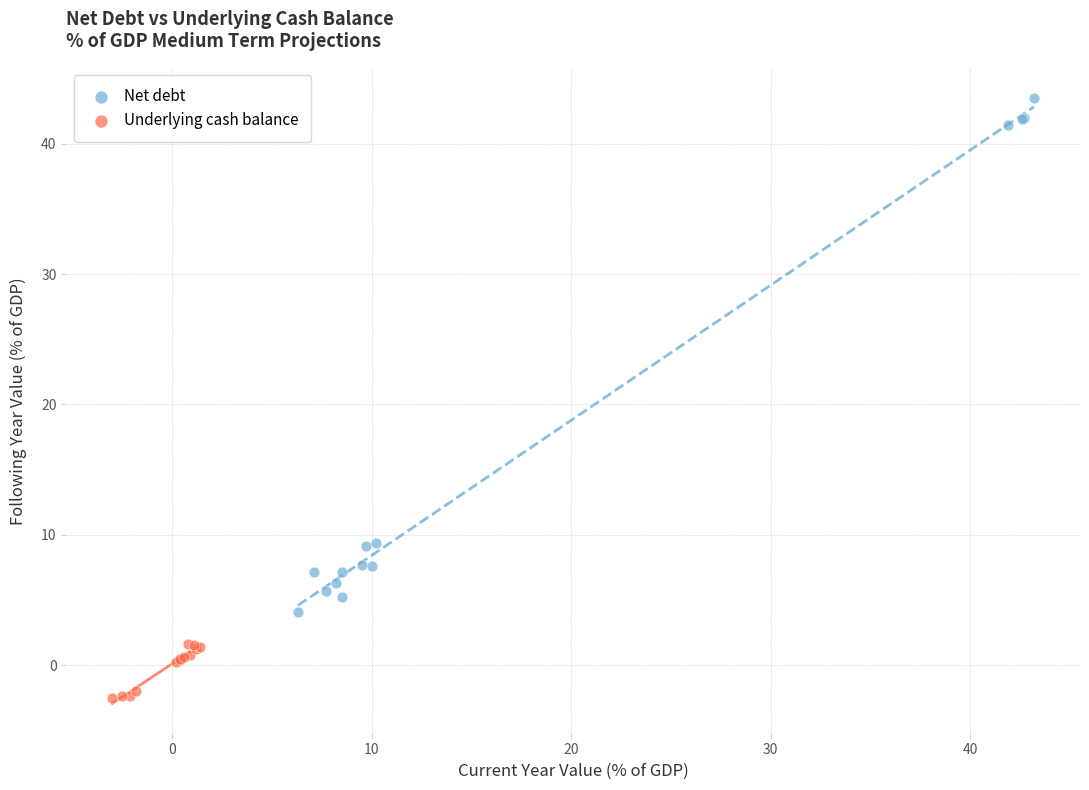

What are all the series names shown in the legend?

Net debt, Underlying cash balance